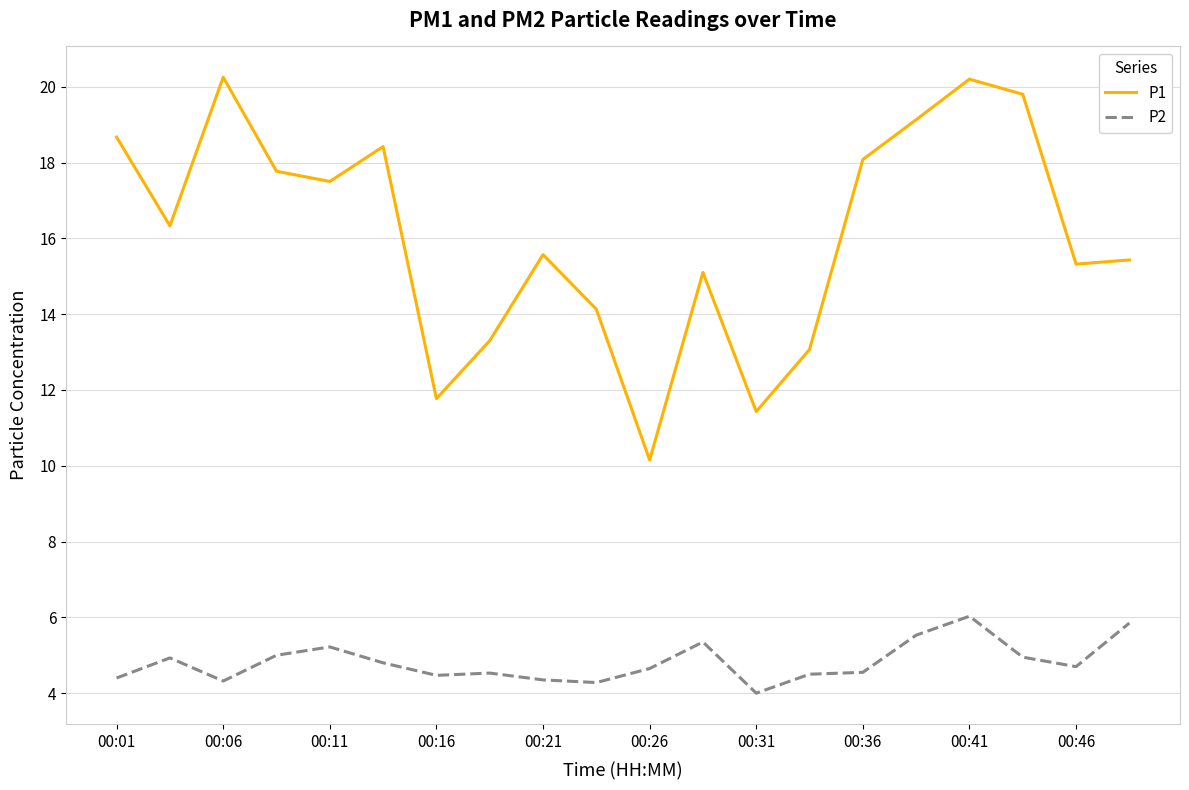

At how many categories does at least one series exceed 14?

15